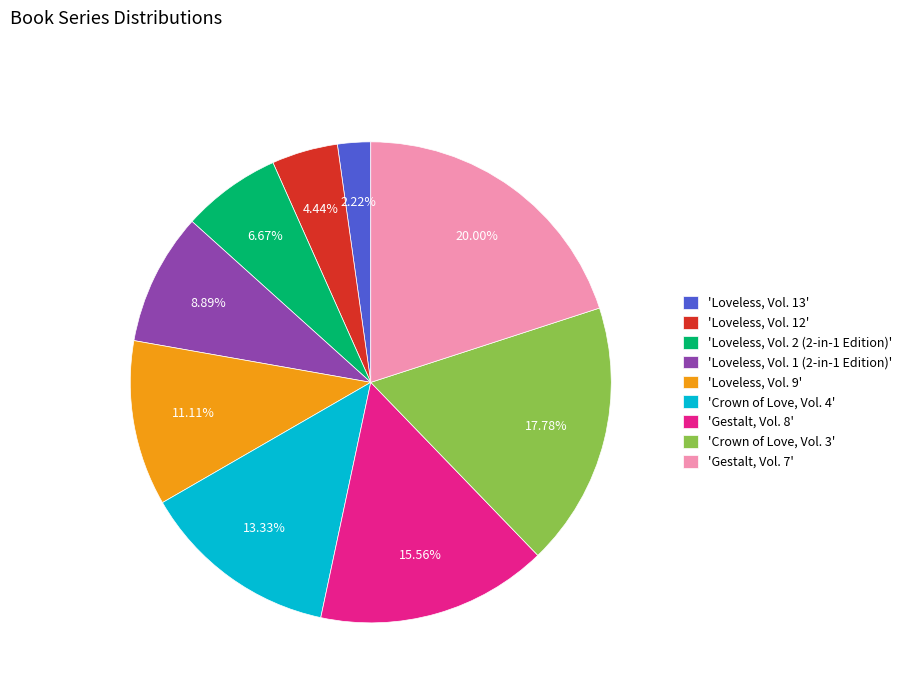

Rank the categories by value from lowest to highest.

'Loveless, Vol. 13', 'Loveless, Vol. 12', 'Loveless, Vol. 2 (2-in-1 Edition)', 'Loveless, Vol. 1 (2-in-1 Edition)', 'Loveless, Vol. 9', 'Crown of Love, Vol. 4', 'Gestalt, Vol. 8', 'Crown of Love, Vol. 3', 'Gestalt, Vol. 7'